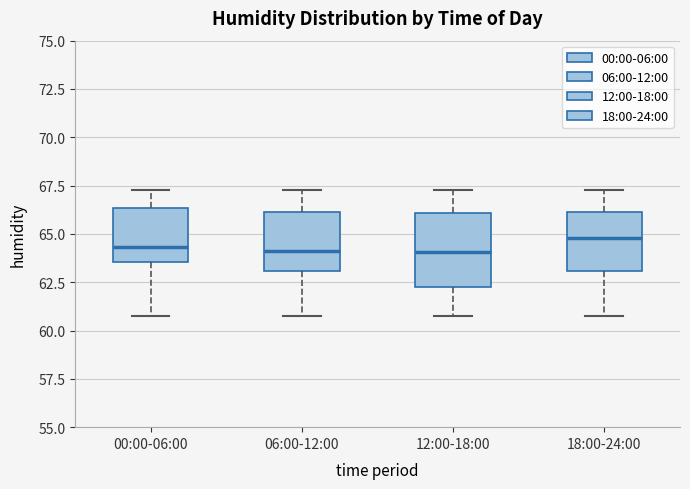

Reading left to right, transcribe this box plot: for each box, give where its median line is, the range the box spans, and where its two whiskers end, as read against the y-axis. The values are not printed on the chart, so give them approximately, as read against the axis.

00:00-06:00: median 64.5, box 63.5 to 66.5, whiskers 60.5 to 67.5
06:00-12:00: median 64.0, box 63.0 to 66.0, whiskers 60.5 to 67.5
12:00-18:00: median 64.0, box 62.5 to 66.0, whiskers 60.5 to 67.5
18:00-24:00: median 65.0, box 63.0 to 66.0, whiskers 60.5 to 67.5